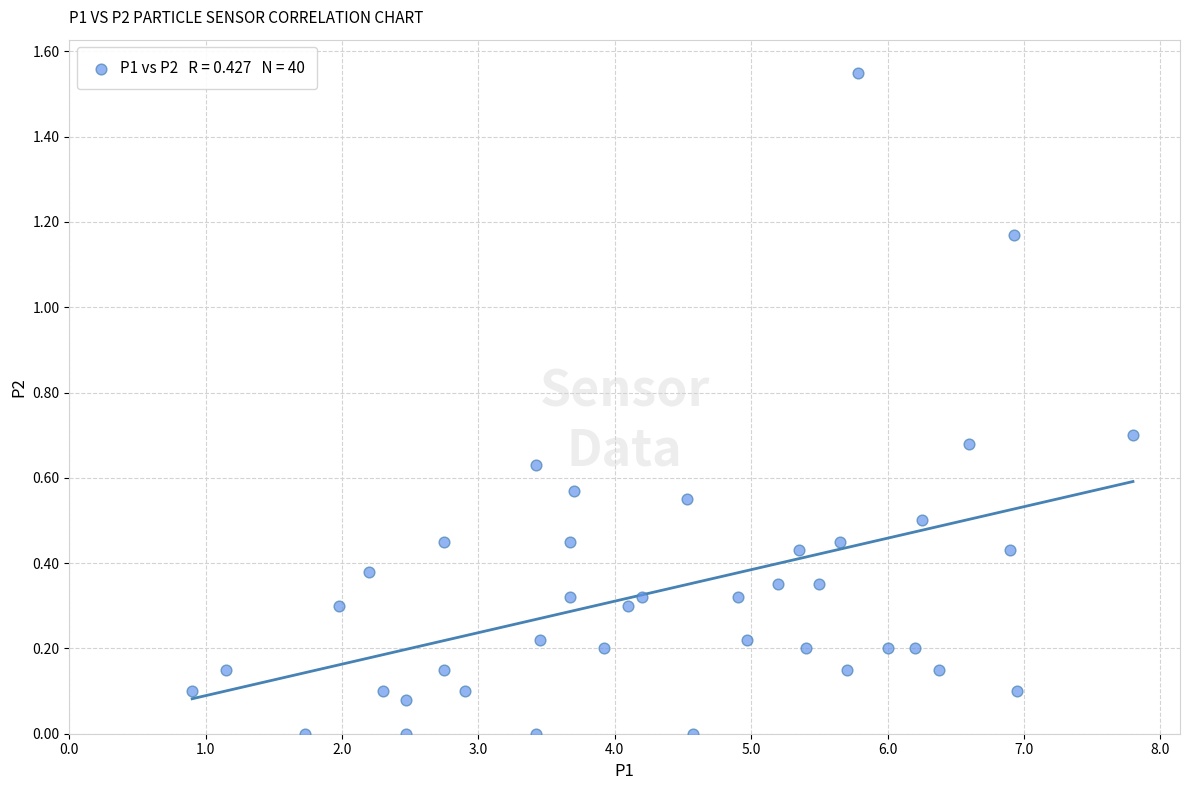

What is the range of X values (max minus min)?

6.9